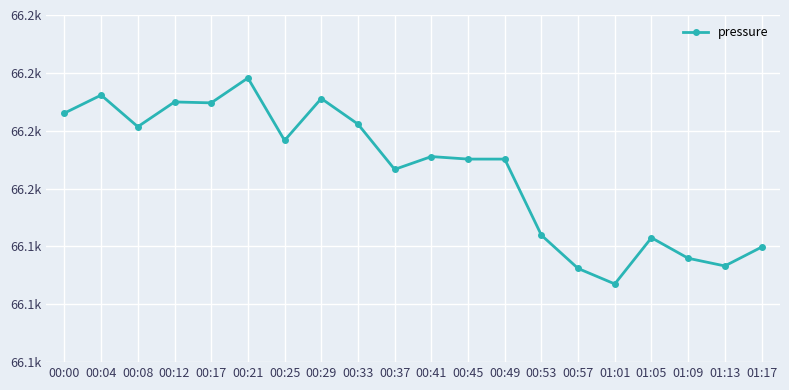

Is it true that the value at 00:00 is 38650.4?

False